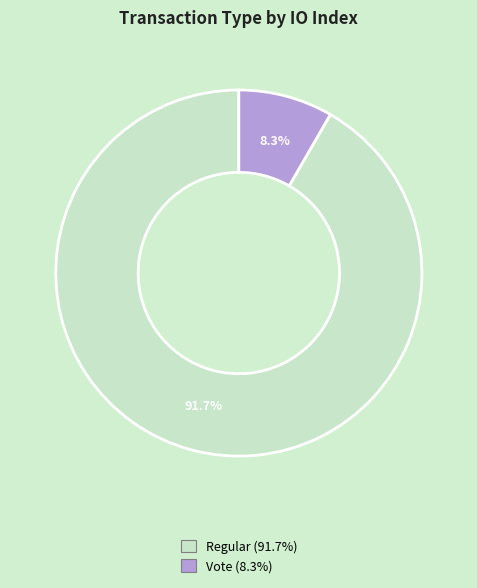

How many slices are in this pie chart?

2